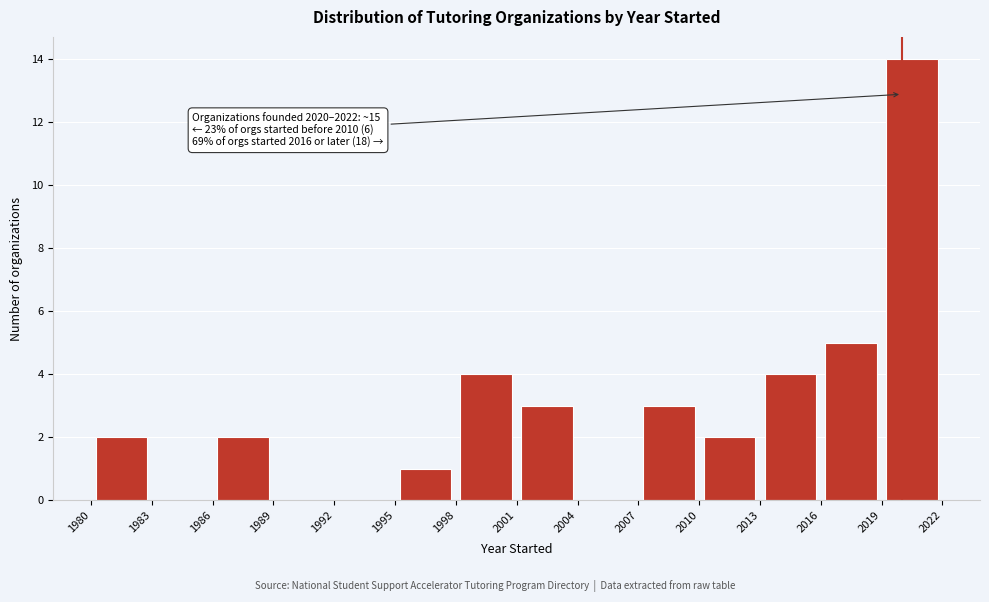

Which range on the x-axis has the tallest bar?

2019 to 2022